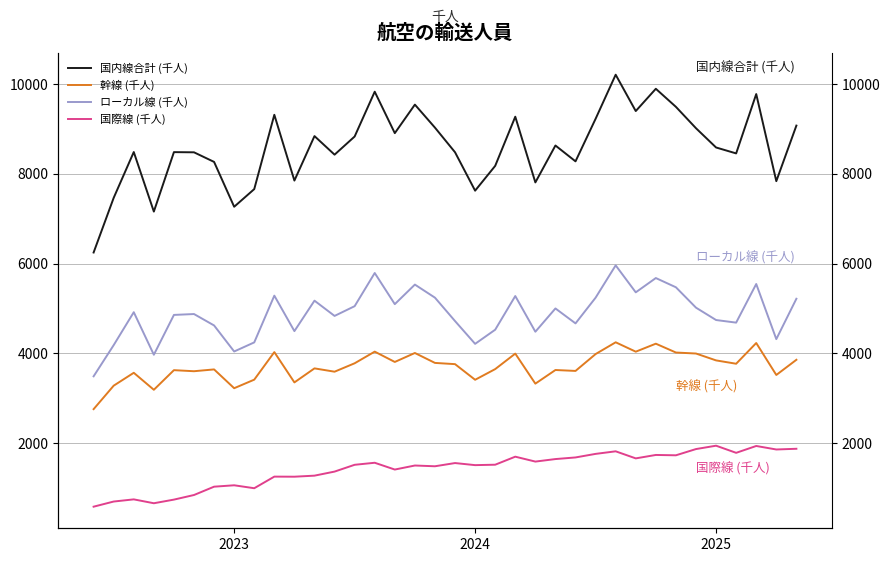

Reading right to left, transcribe all the data shown in this chart.

国内線合計 (千人): 9074.0	7836.5	9776.3	8454.4	8586.5	9015.2	9491.6	9894.0	9397.7	10207.6	9225.3	8277.4	8630.5	7808.2	9272.2	8177.1	7624.4	8479.8	9028.5	9541.4	8905.7	9829.2	8831.0	8426.4	8840.2	7849.4	9314.6	7659.4	7266.0	8265.0	8478.9	8483.0	7158.7	8485.0	7465.1	6247.1
幹線 (千人): 3857.2	3519.1	4230.9	3769.3	3843.6	3996.8	4019.1	4215.9	4037.9	4246.9	3984.6	3609.2	3629.6	3325.9	3994.8	3649.8	3412.0	3760.2	3787.7	4008.8	3809.1	4038.8	3779.5	3592.1	3665.9	3353.6	4028.5	3414.7	3224.0	3642.9	3602.6	3626.2	3189.1	3567.7	3280.8	2757.9
ローカル線 (千人): 5216.8	4317.4	5545.4	4685.2	4742.9	5018.5	5472.5	5678.1	5359.8	5960.6	5240.6	4668.2	5000.9	4482.3	5277.4	4527.3	4212.4	4719.6	5240.9	5532.6	5096.6	5790.4	5051.5	4834.4	5174.3	4495.9	5286.1	4244.7	4042.1	4622.1	4876.3	4856.8	3969.5	4917.4	4184.3	3489.2
国際線 (千人): 1875.1	1859.2	1937.4	1784.7	1943.7	1868.6	1729.8	1737.4	1661.1	1818.5	1761.3	1682.0	1645.8	1589.8	1699.0	1520.2	1510.6	1557.0	1485.4	1502.2	1412.3	1563.6	1518.2	1366.8	1276.3	1253.0	1254.8	996.2	1061.7	1030.7	845.2	742.6	661.7	748.0	699.7	585.2